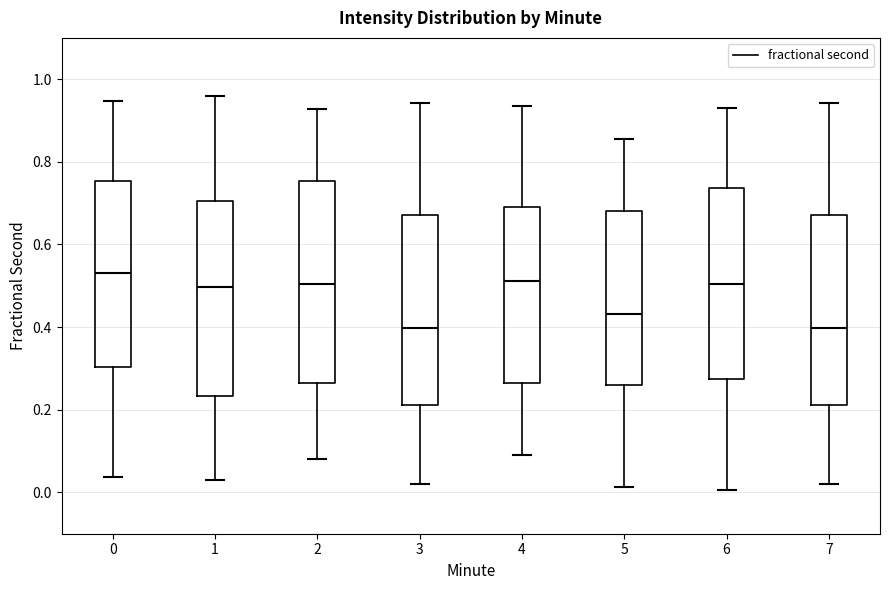

Reading left to right, transcribe this box plot: for each box, give where its median line is, the range the box spans, and where its two whiskers end, as read against the y-axis. The values are not printed on the chart, so give them approximately, as read against the axis.

0: median 0.54, box 0.30 to 0.76, whiskers 0.04 to 0.94
1: median 0.50, box 0.24 to 0.70, whiskers 0.02 to 0.96
2: median 0.50, box 0.26 to 0.76, whiskers 0.08 to 0.92
3: median 0.40, box 0.22 to 0.68, whiskers 0.02 to 0.94
4: median 0.52, box 0.26 to 0.70, whiskers 0.10 to 0.94
5: median 0.44, box 0.26 to 0.68, whiskers 0.02 to 0.86
6: median 0.50, box 0.28 to 0.74, whiskers 0.00 to 0.94
7: median 0.40, box 0.22 to 0.68, whiskers 0.02 to 0.94